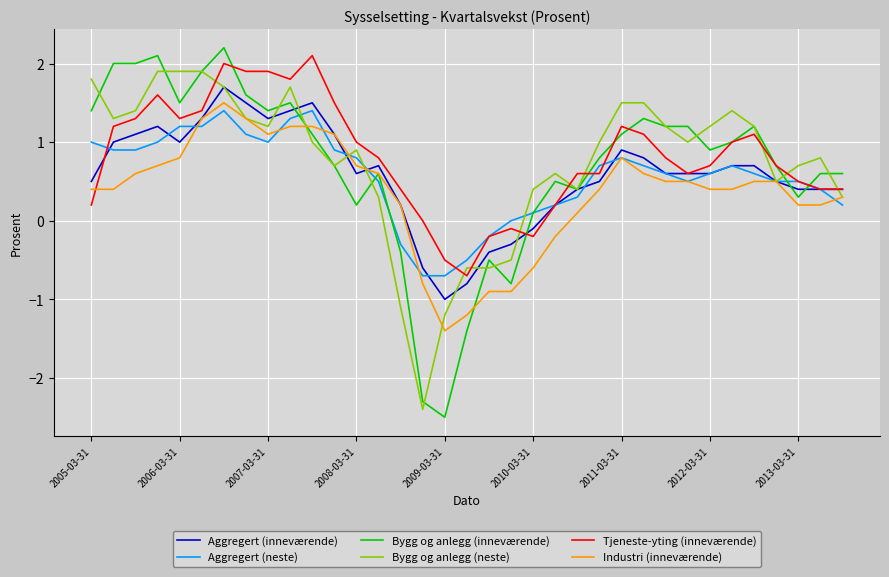

What is the minimum value for Aggregert (inneværende)?

-1.0